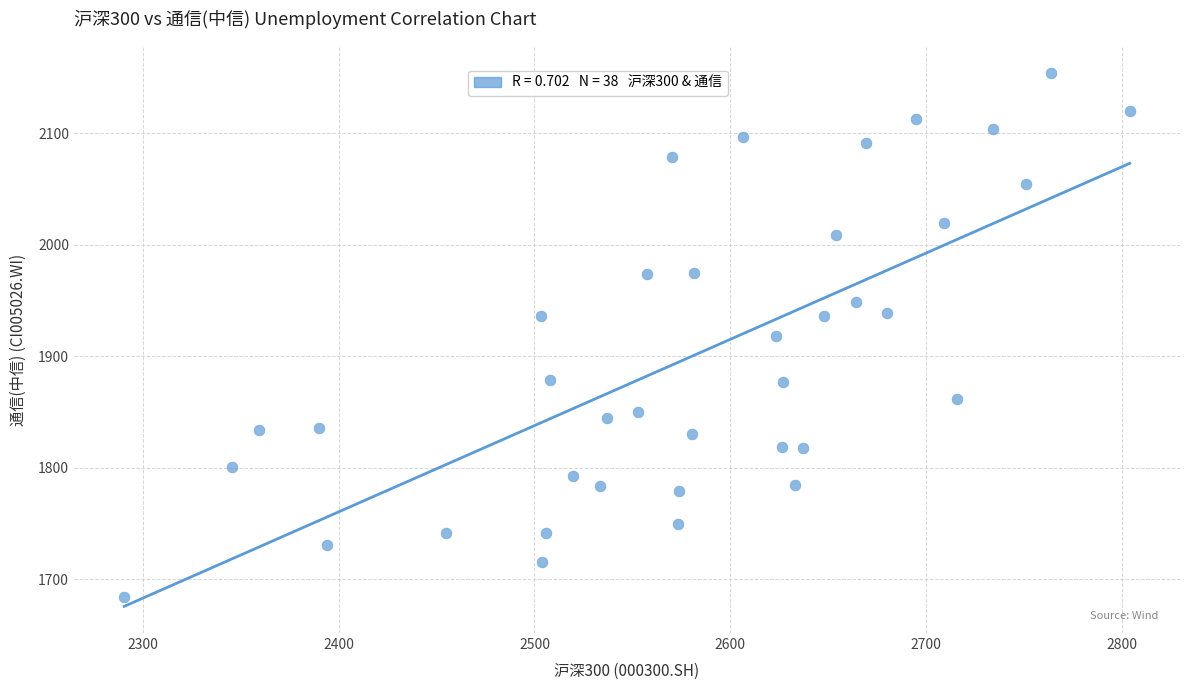

What is the range of Y values (max minus min)?

469.9